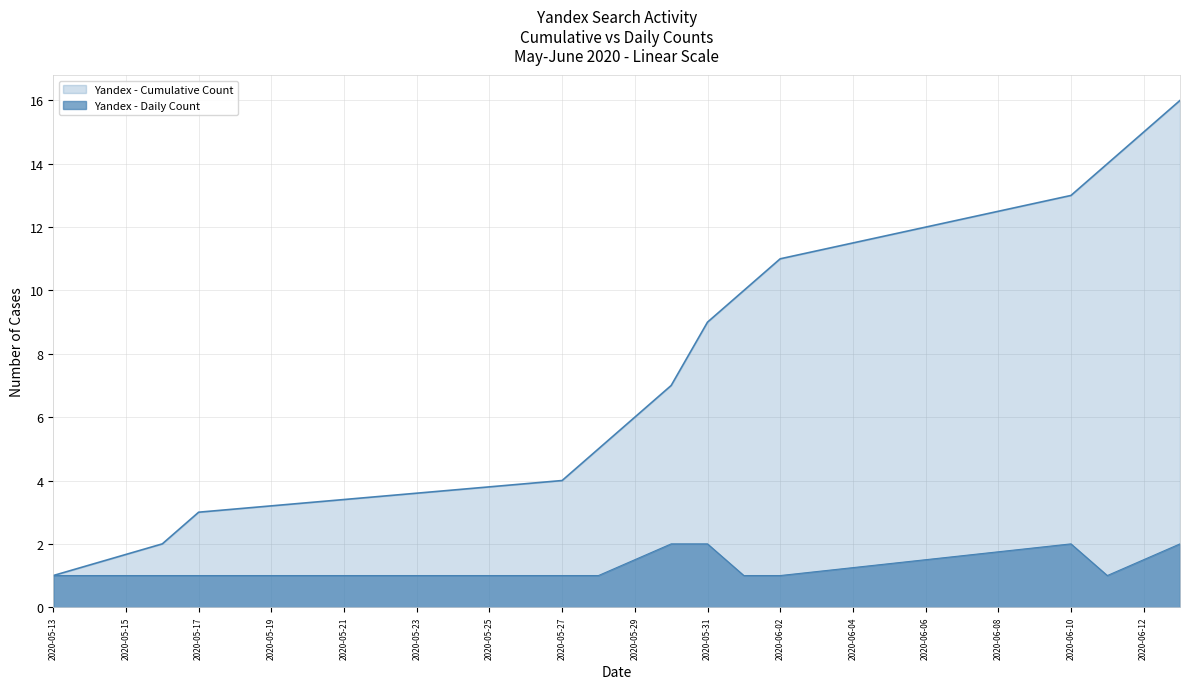

Count the number of data series in this chart.

2